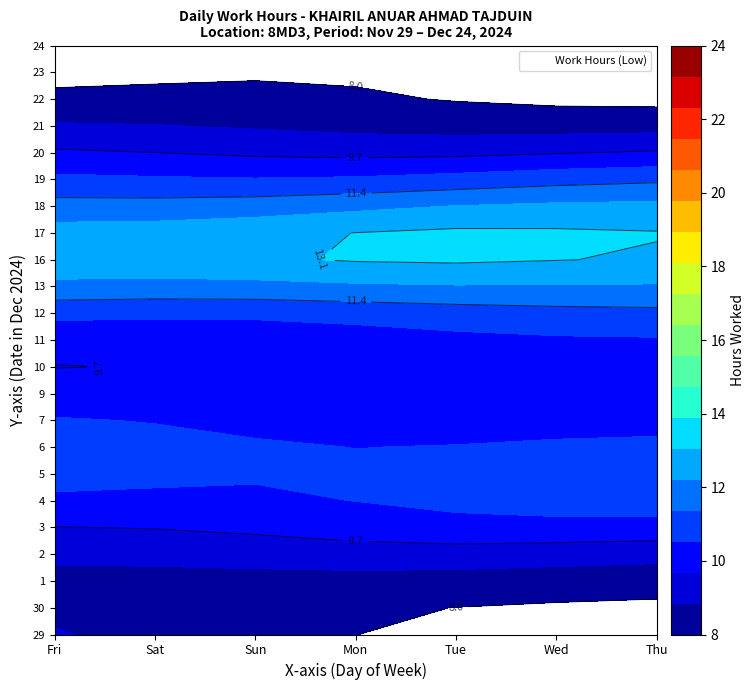

List the labels in order of 24 value, largest first.

Fri, Sat, Sun, Mon, Tue, Wed, Thu